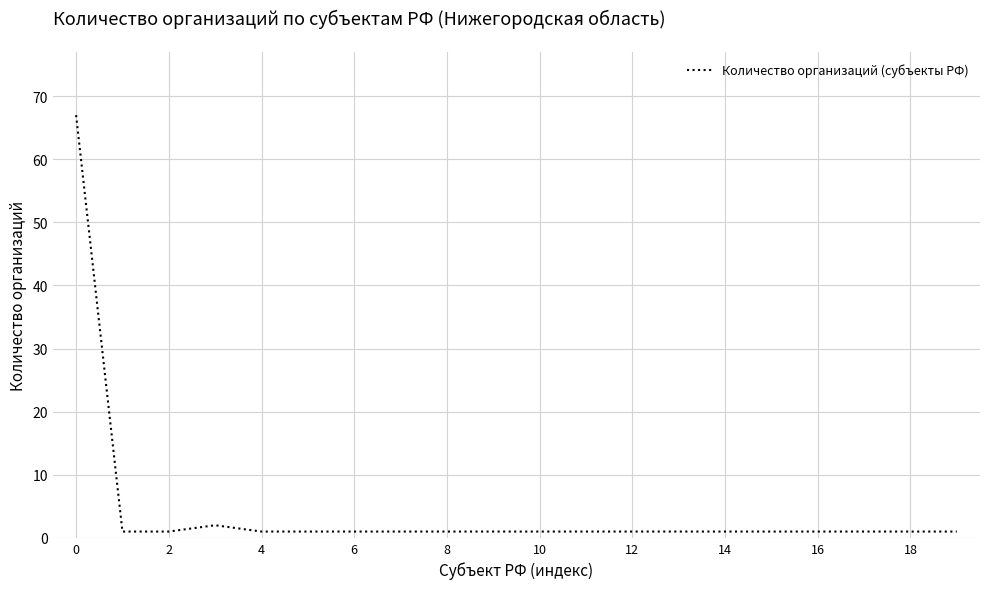

What is the difference between the maximum and minimum values?

66